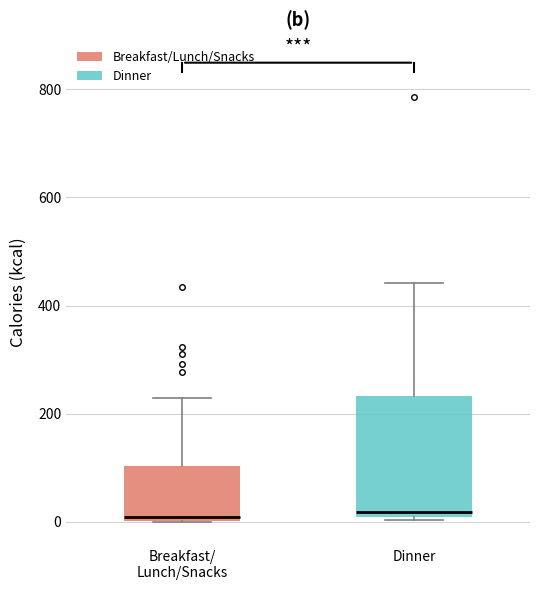

Reading left to right, read every box against the y-axis: the position of its median line, the range the box covers, and the ends of its whiskers. The values are not printed on the chart, so give them approximately, as read against the axis.

Breakfast/ Lunch/Snacks: median 20, box 0 to 100, whiskers 0 to 220
Dinner: median 20, box 0 to 240, whiskers 0 to 440